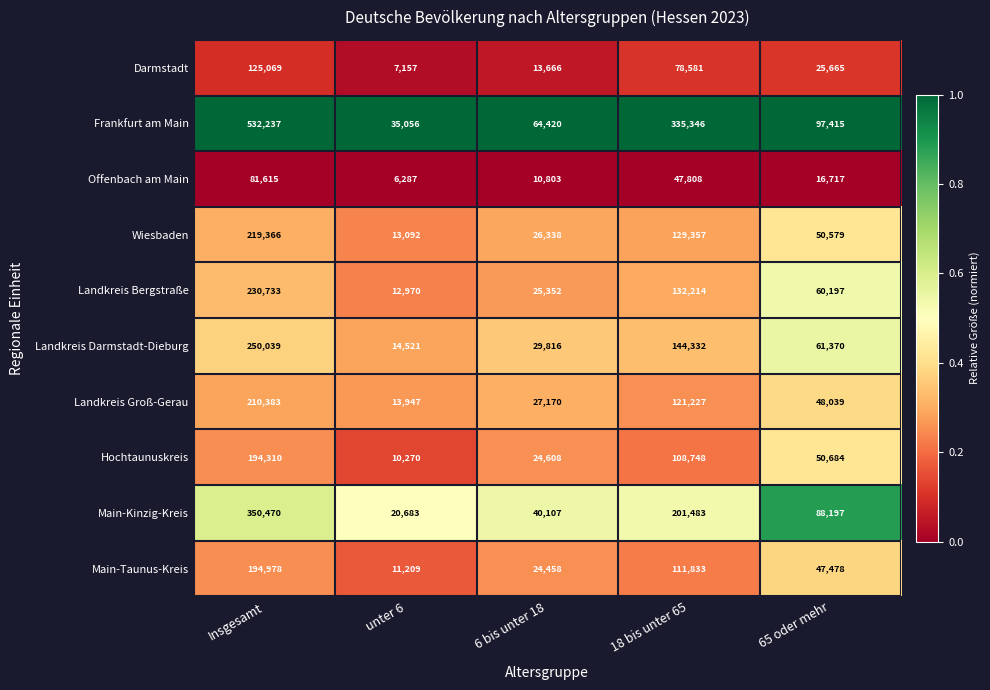

Is the value of Landkreis Darmstadt-Dieburg at Insgesamt greater than the value of Landkreis Groß-Gerau at 65 oder mehr?

Yes